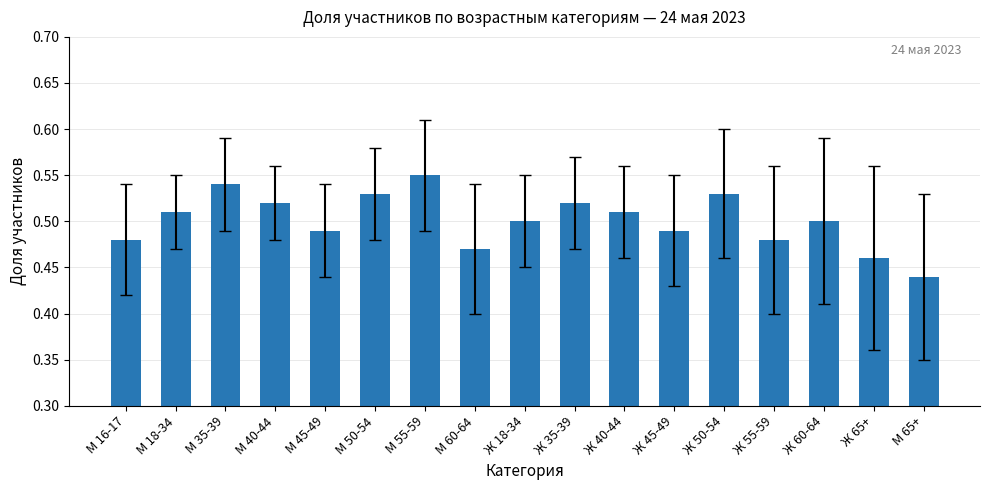

The chart shows a value of 0.2 at Ж 40-44. True or false?

False